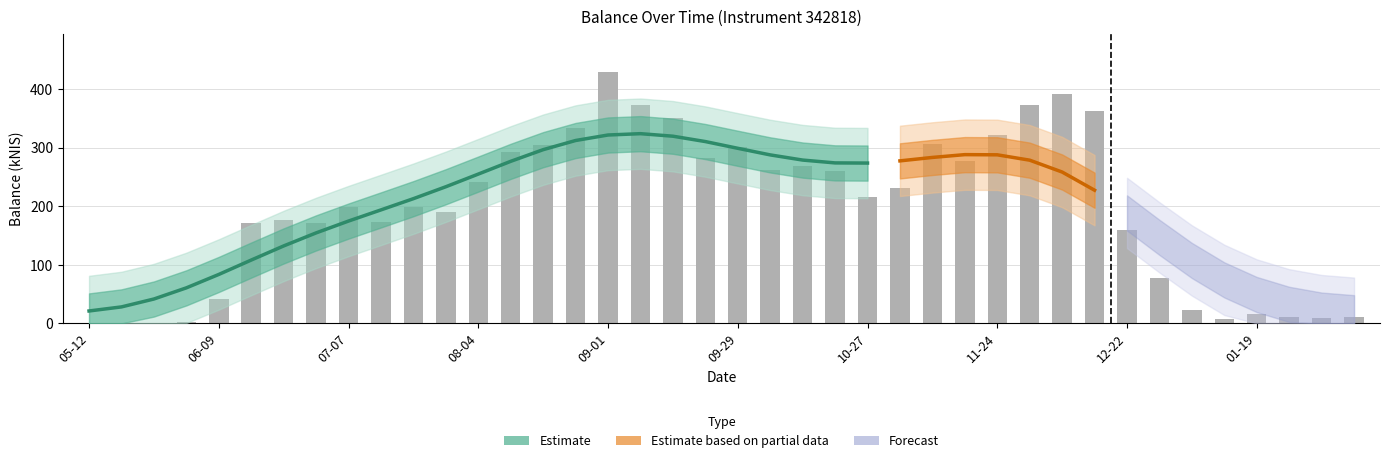

The value at 2022-11-10 is 306.6. True or false?

True